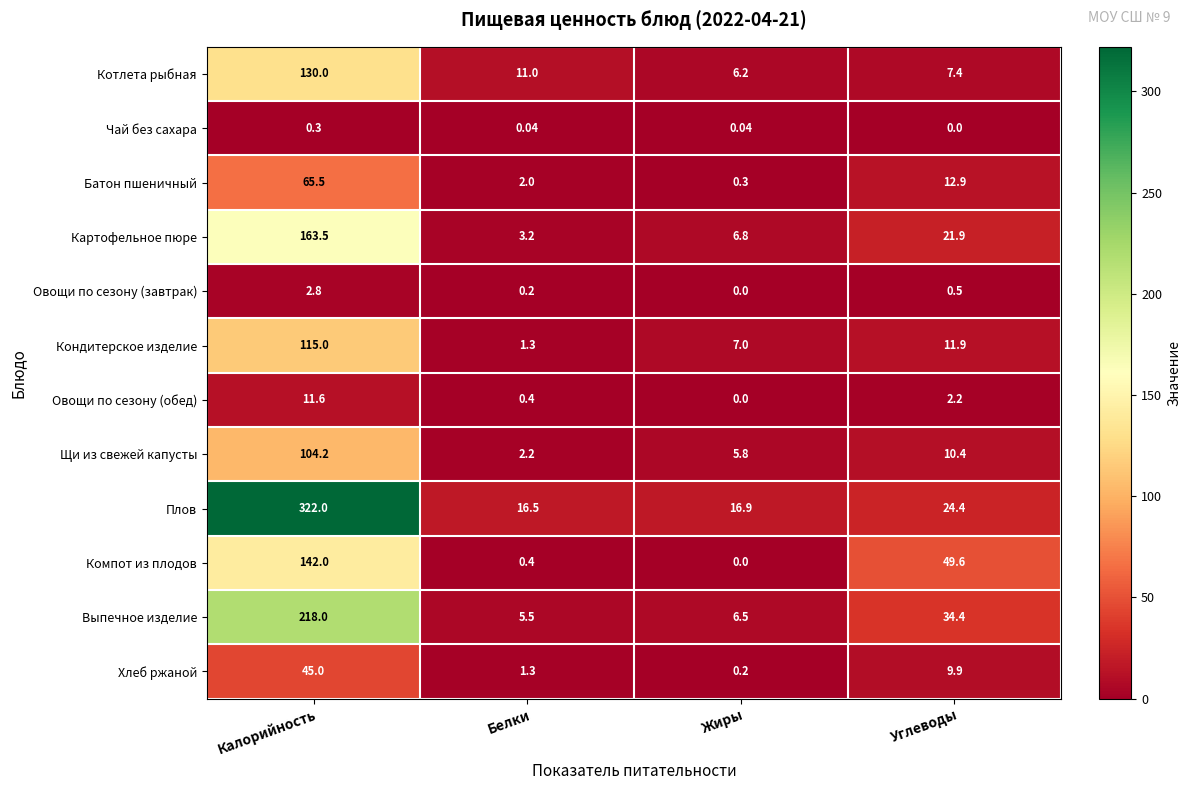

Count the number of categories in the chart.

4